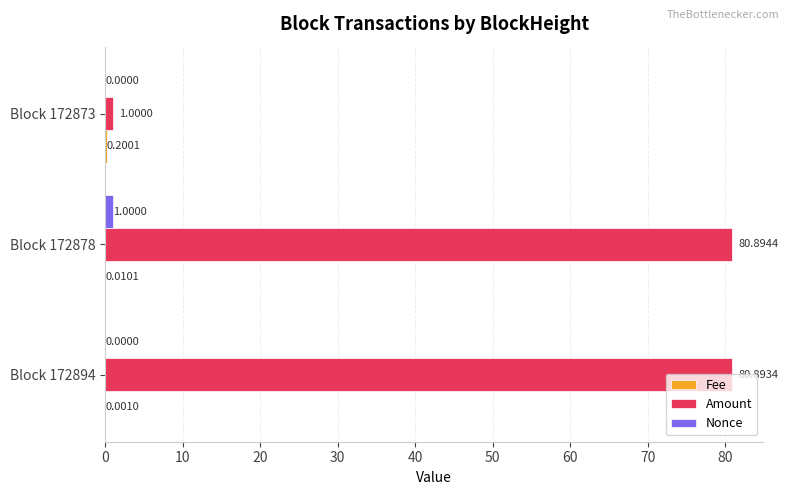

Which series changed the most between Block 172894 and Block 172873?

Amount